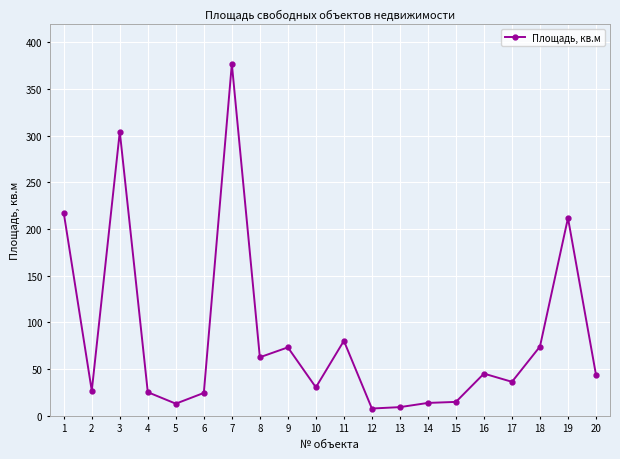

What is the maximum value shown in the chart?

377.0